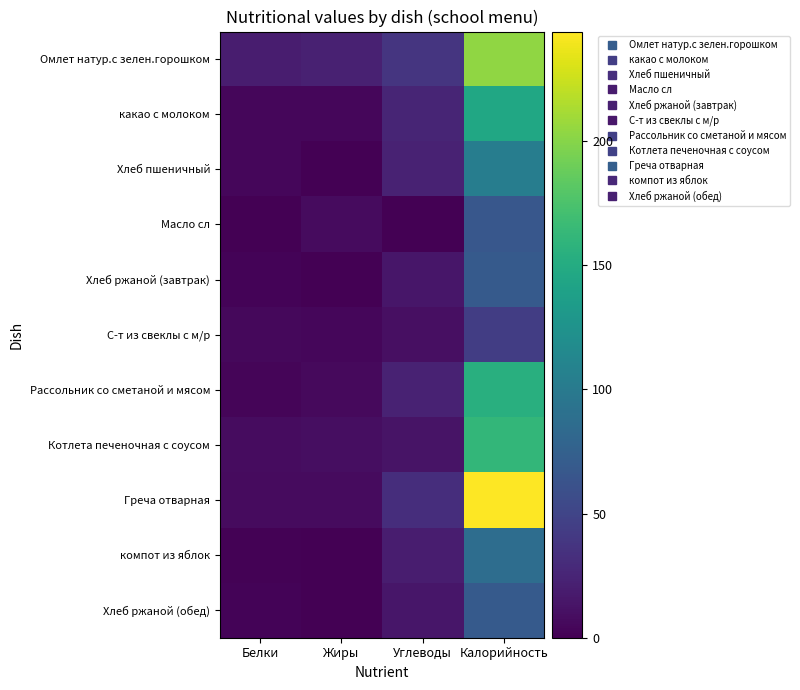

Reading right to left, list all the values displayed in this chart.

Омлет натур.с зелен.горошком: Калорийность=203.5	Углеводы=38.0	Жиры=22.0	Белки=20.0
какао с молоком: Калорийность=145.0	Углеводы=25.0	Жиры=4.0	Белки=4.0
Хлеб пшеничный: Калорийность=103.0	Углеводы=23.0	Жиры=0.0	Белки=4.0
Масло сл: Калорийность=66.1	Углеводы=0.0	Жиры=7.0	Белки=0.0
Хлеб ржаной (завтрак): Калорийность=69.0	Углеводы=15.0	Жиры=0.0	Белки=2.0
С-т из свеклы с м/р: Калорийность=44.0	Углеводы=10.0	Жиры=4.0	Белки=5.0
Рассольник со сметаной и мясом: Калорийность=154.0	Углеводы=23.0	Жиры=6.0	Белки=3.0
Котлета печеночная с соусом: Калорийность=162.0	Углеводы=13.0	Жиры=9.0	Белки=8.0
Греча отварная: Калорийность=244.0	Углеводы=32.0	Жиры=7.0	Белки=7.0
компот из яблок: Калорийность=87.0	Углеводы=20.0	Жиры=0.0	Белки=1.0
Хлеб ржаной (обед): Калорийность=69.0	Углеводы=15.0	Жиры=0.0	Белки=2.0